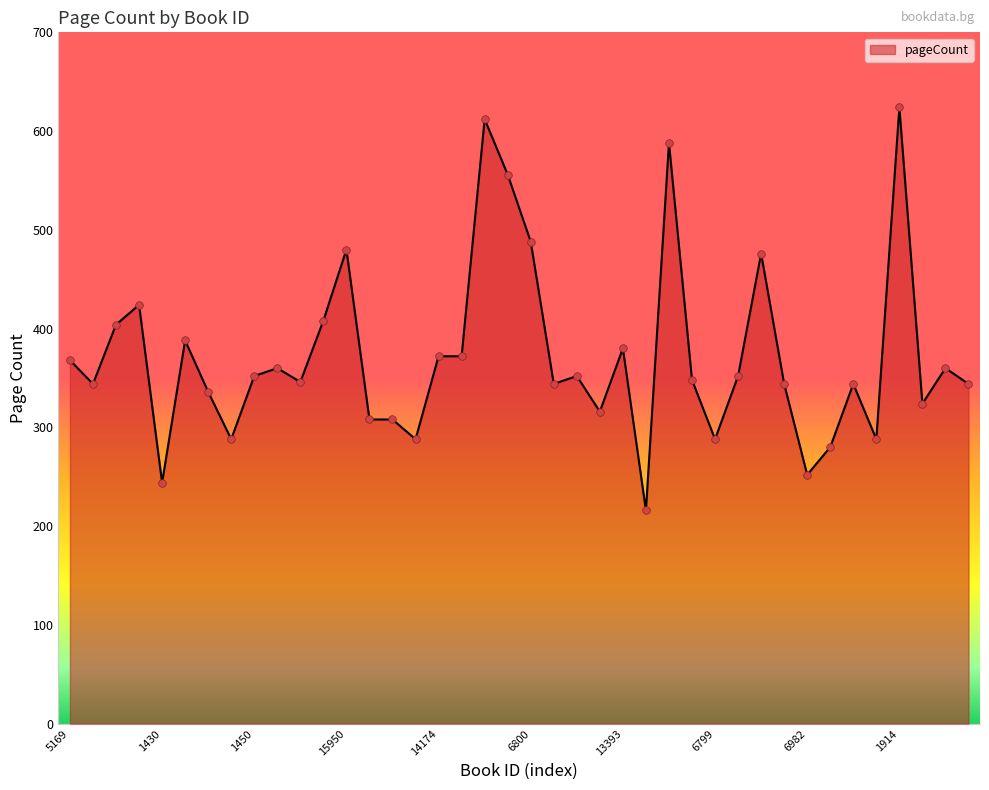

What is the greatest value displayed?

624